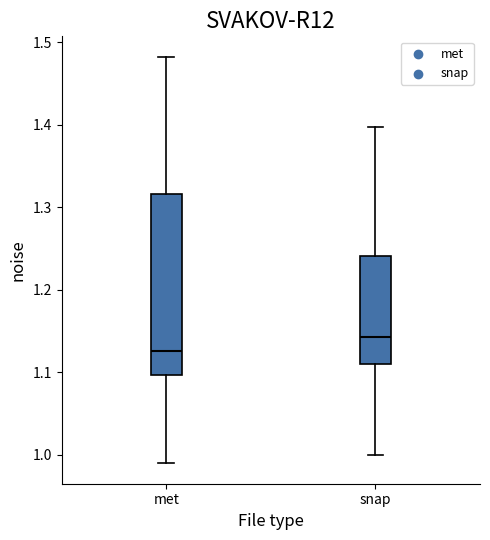

Which box is the tallest, from its lower edge to its upper edge?

met